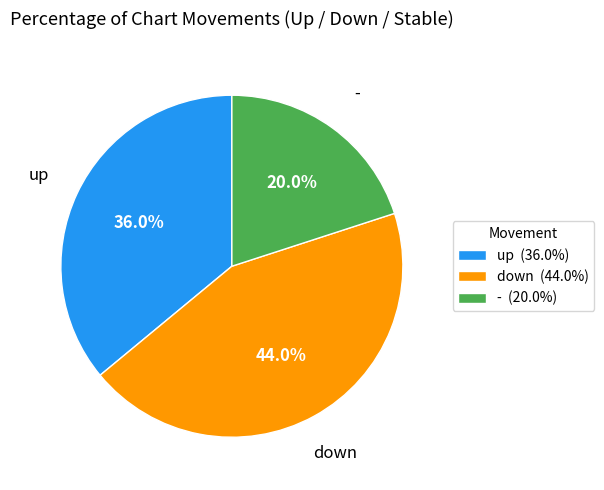

Is the sum of - and up greater than half?

Yes